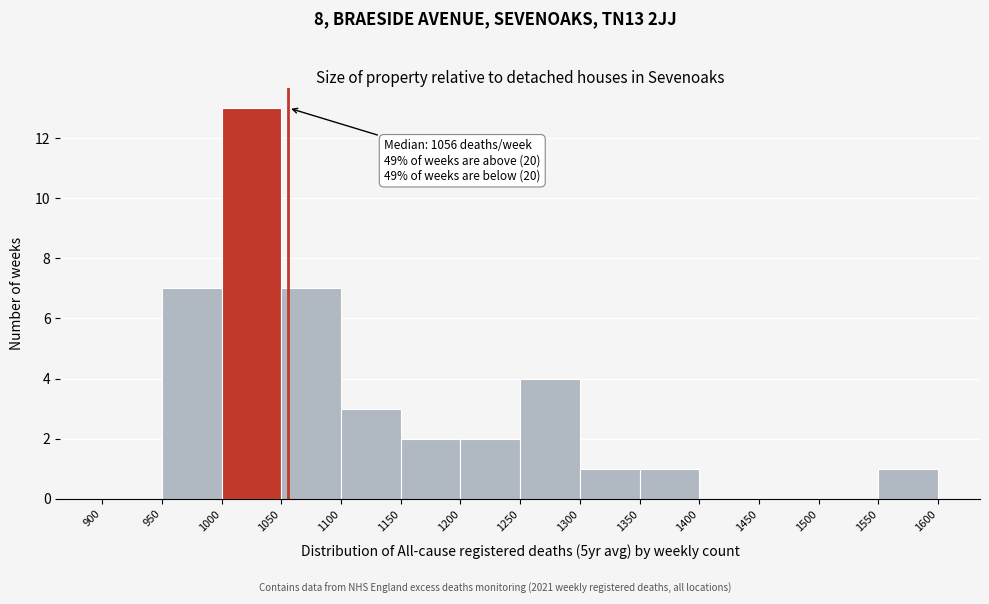

Over which range of the x-axis is the bar tallest?

1000 to 1050